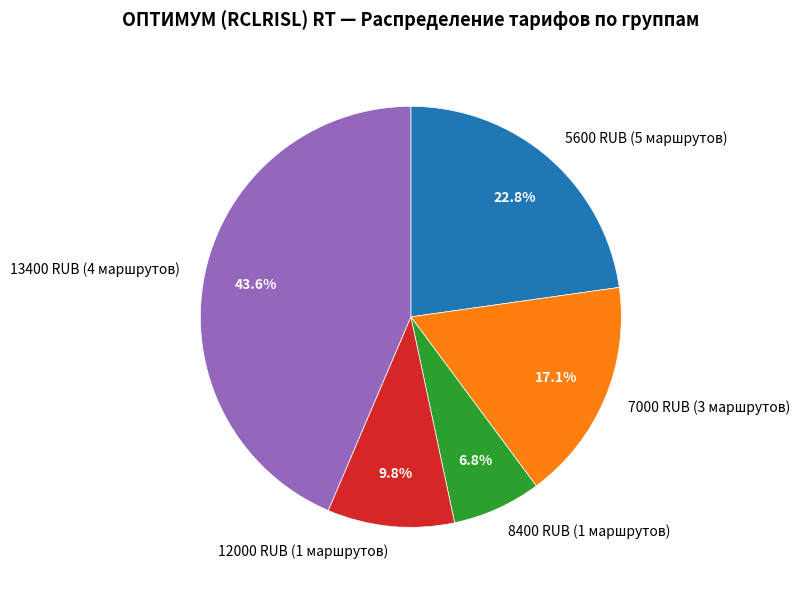

Which category has the smallest portion of the pie?

8400 RUB (1 маршрутов)